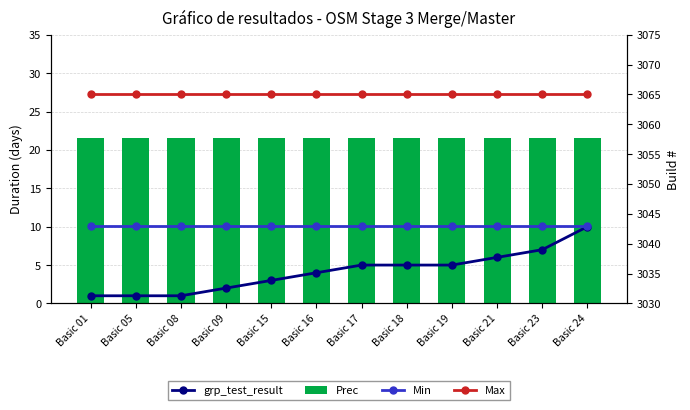

Are the bars horizontal?

No